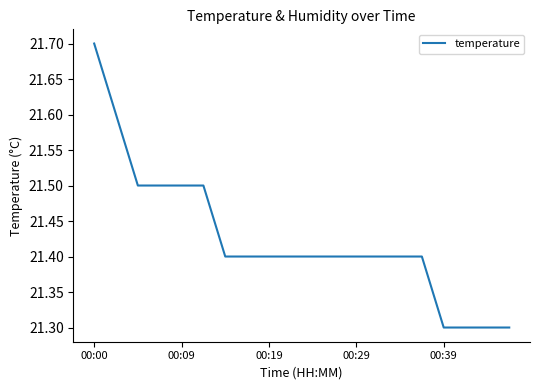

What is the minimum value shown in the chart?

21.3